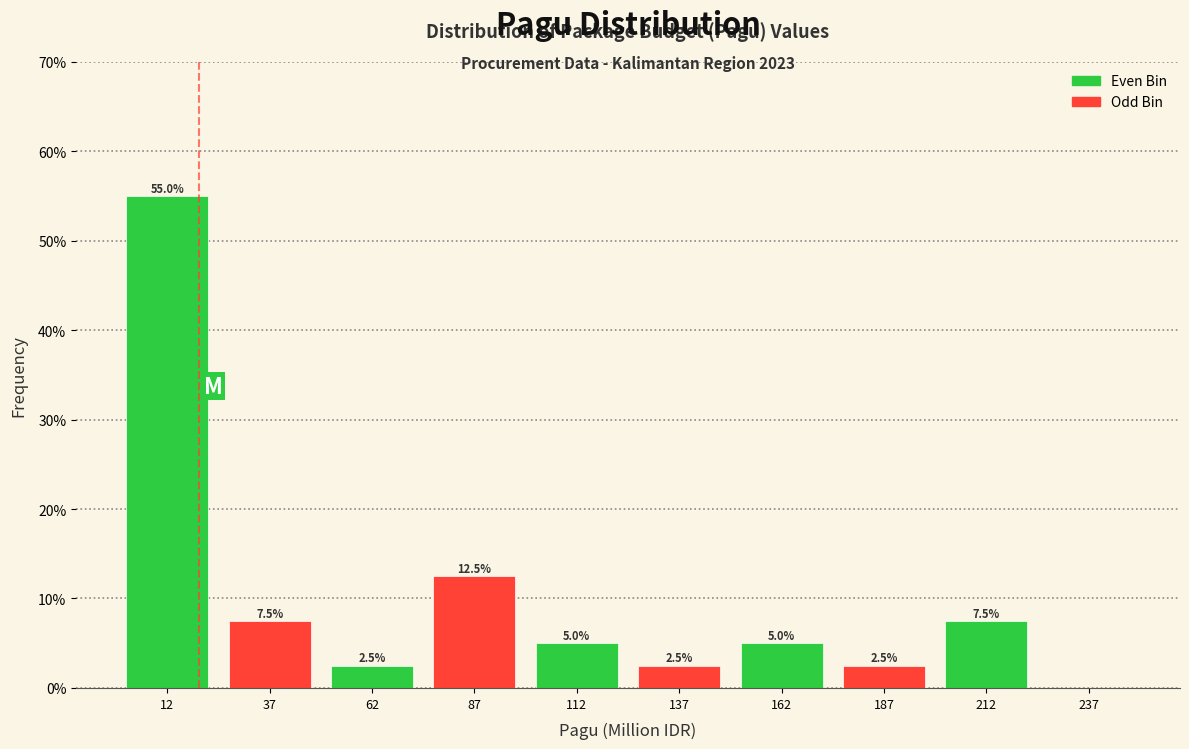

Over which range of the x-axis is the bar tallest?

0 to 25